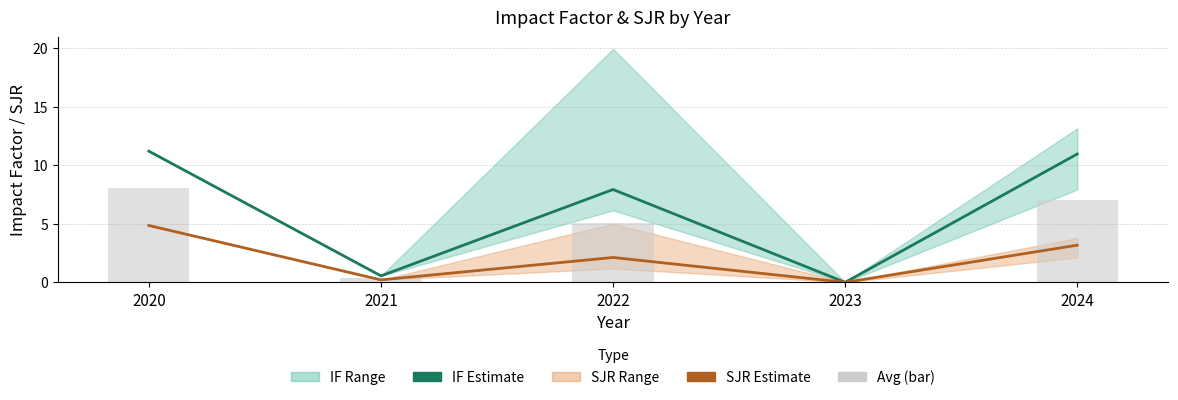

What is the value of the SJR (Estimate) bar at the 5th from the left?

3.2